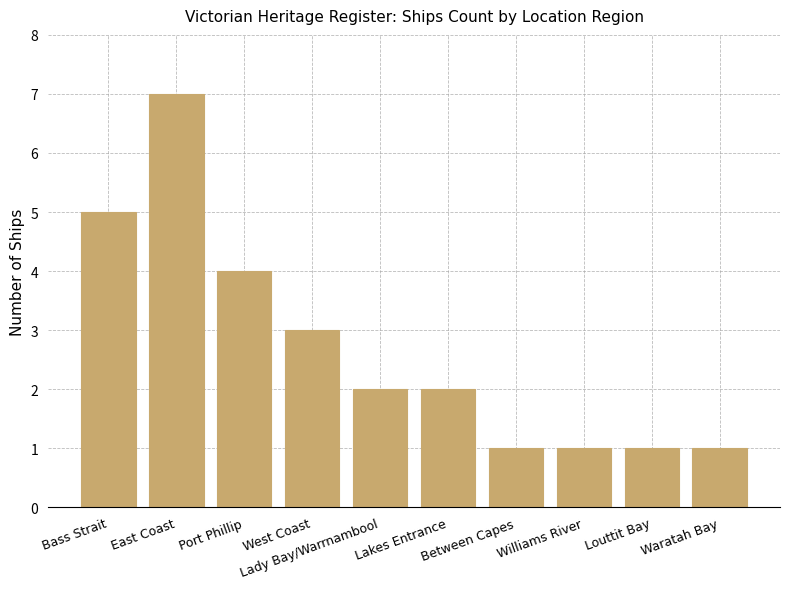

What is the difference between the second highest and second lowest values?

4